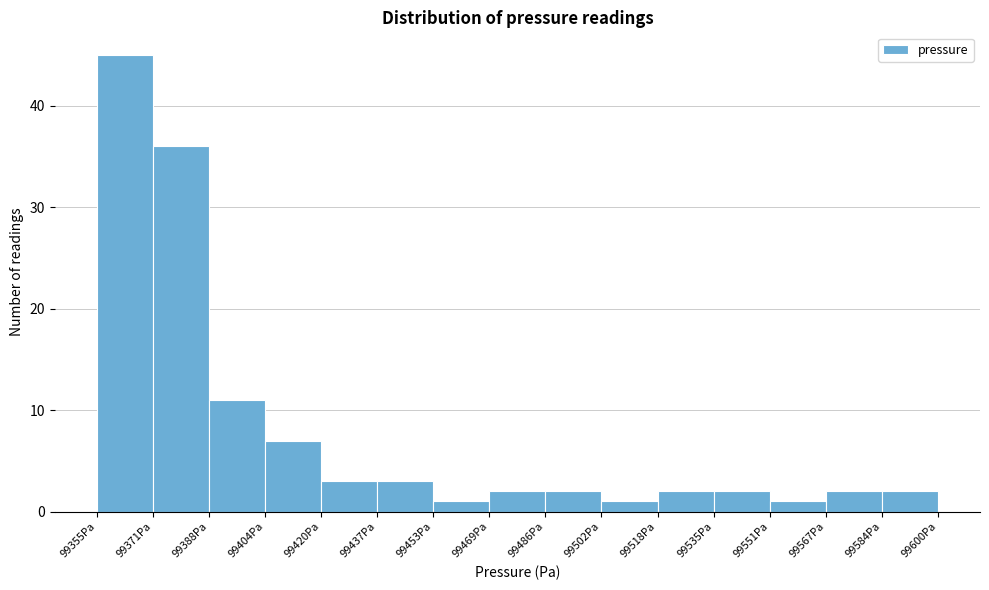

Reading left to right, list every bar in this chart as the range it spans on the x-axis followed by its height. Neither the bar edges nor the heights are printed on the chart, so give them approximately, as read against the axes.

99356 to 99372: 45
99372 to 99388: 36
99388 to 99404: 11
99404 to 99420: 7
99420 to 99436: 3
99436 to 99454: 3
99454 to 99470: 1
99470 to 99486: 2
99486 to 99502: 2
99502 to 99518: 1
99518 to 99534: 2
99534 to 99552: 2
99552 to 99568: 1
99568 to 99584: 2
99584 to 99600: 2